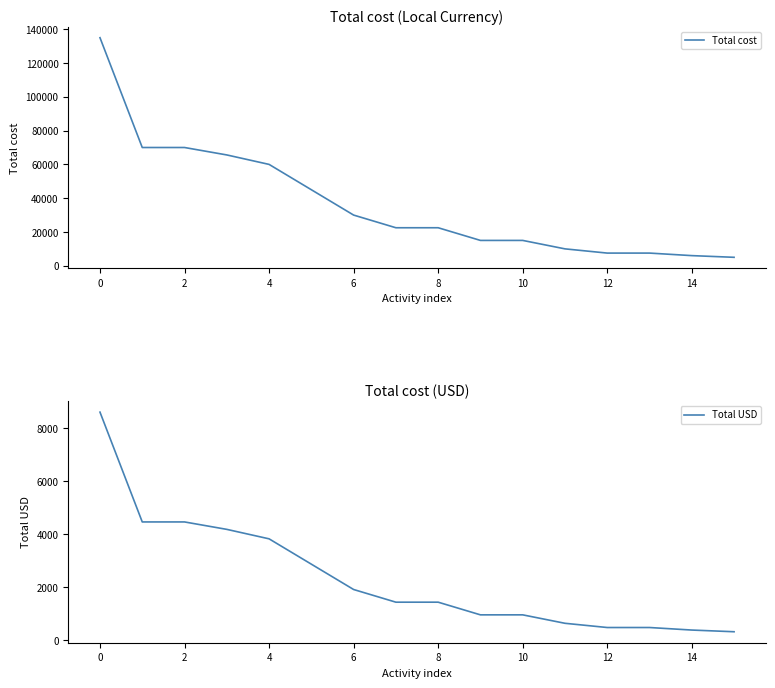

Reading right to left, what are all the values shown in this chart?

Total cost: 5000.0	6000.0	7500.0	7500.0	10000.0	15000.0	15000.0	22500.0	22500.0	30000.0	45000.0	60000.0	65600.0	70000.0	70000.0	135000.0
Total USD: 318.5	382.2	477.7	477.7	636.9	955.4	955.4	1433.1	1433.1	1910.8	2866.2	3821.7	4178.3	4458.6	4458.6	8598.7